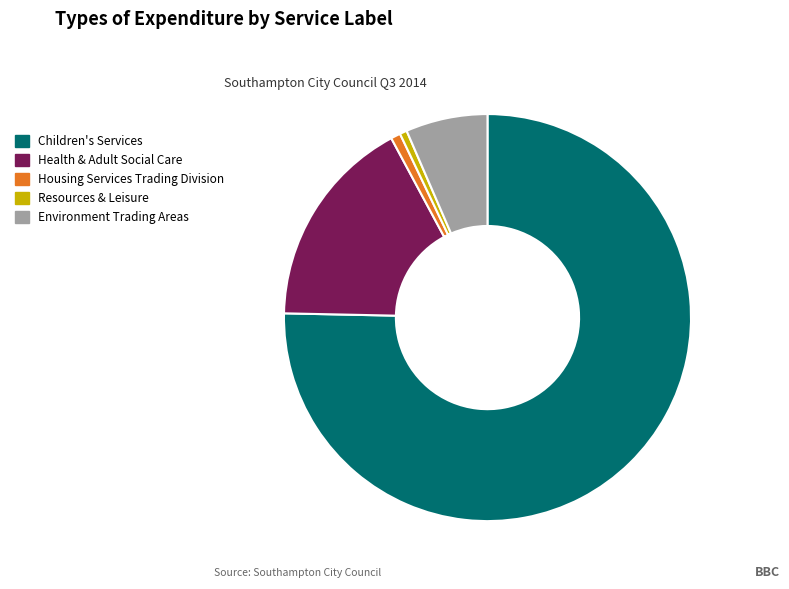

True or false: Children's Services accounts for 75% of the total.

True